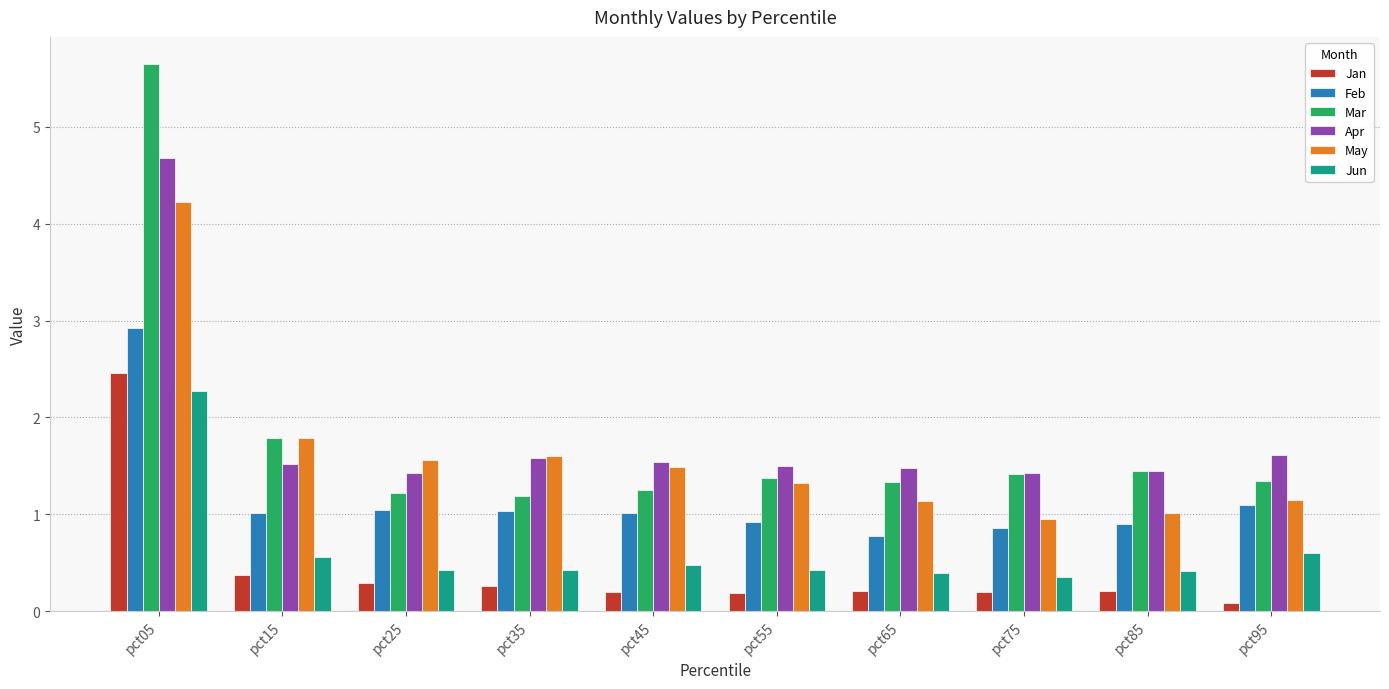

What is the sum of the Mar values at pct55 and pct95?

2.7